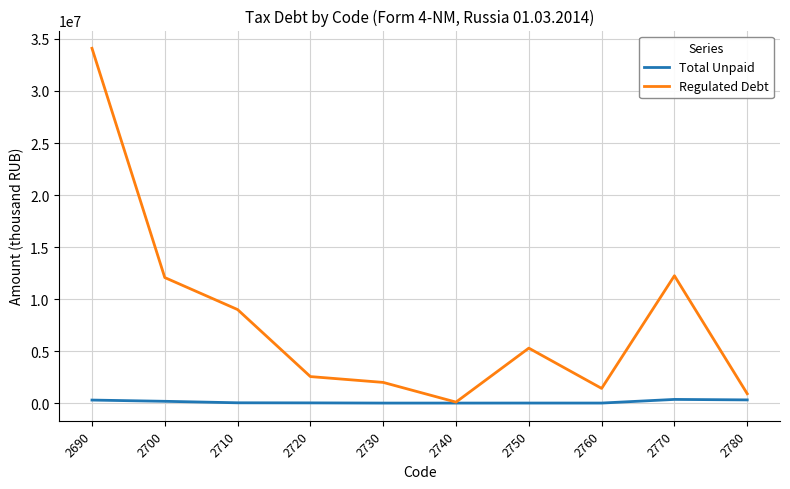

List the series in order of their overall mean, highest first.

Regulated Debt, Total Unpaid